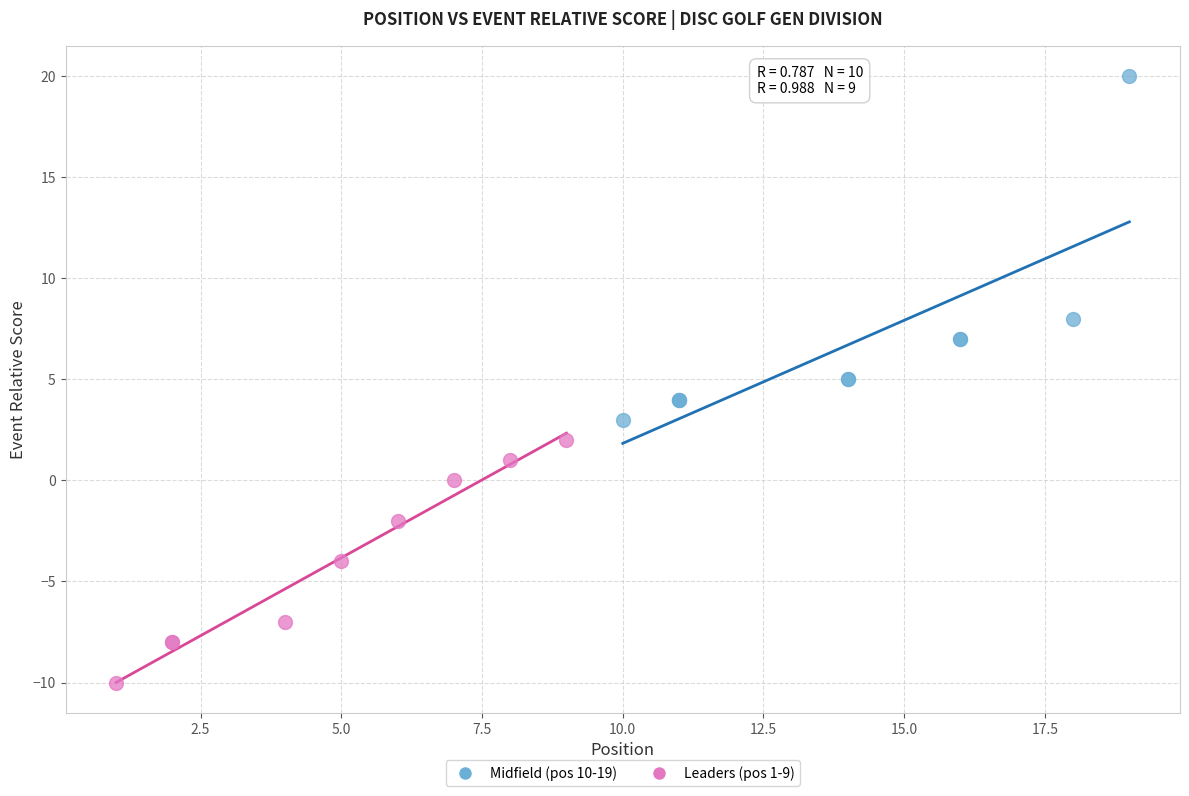

Which series reaches the minimum Y coordinate?

Leaders (pos 1-9)